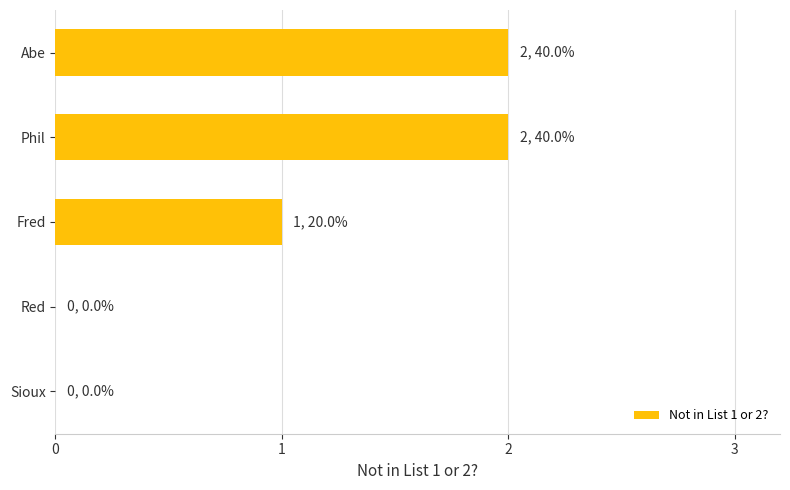

What is the average value?

1